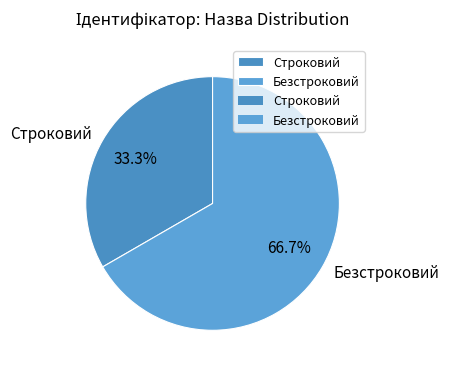

To the nearest percent, what portion does Безстроковий represent?

67%